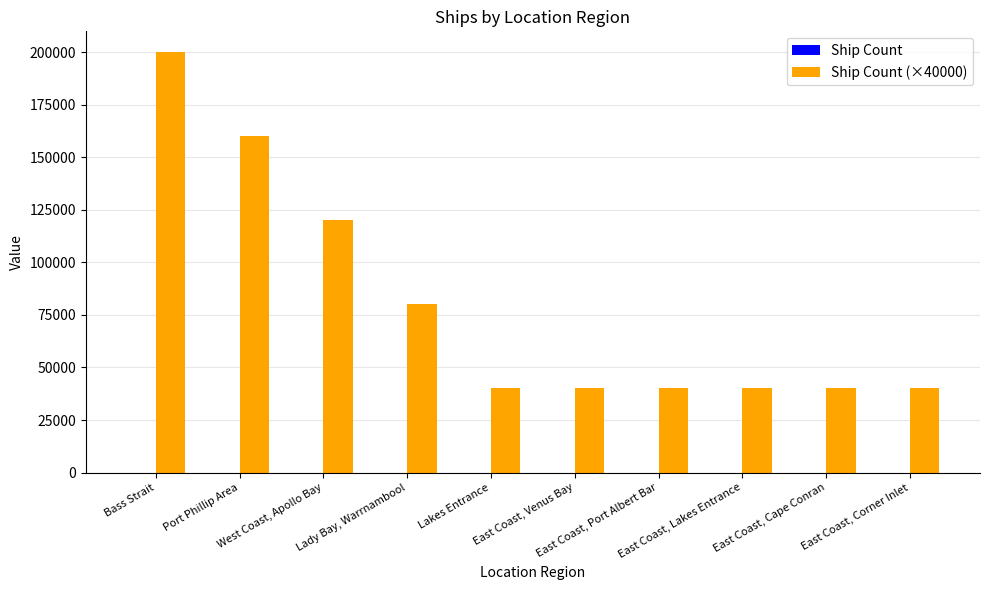

Count the number of categories in the chart.

10